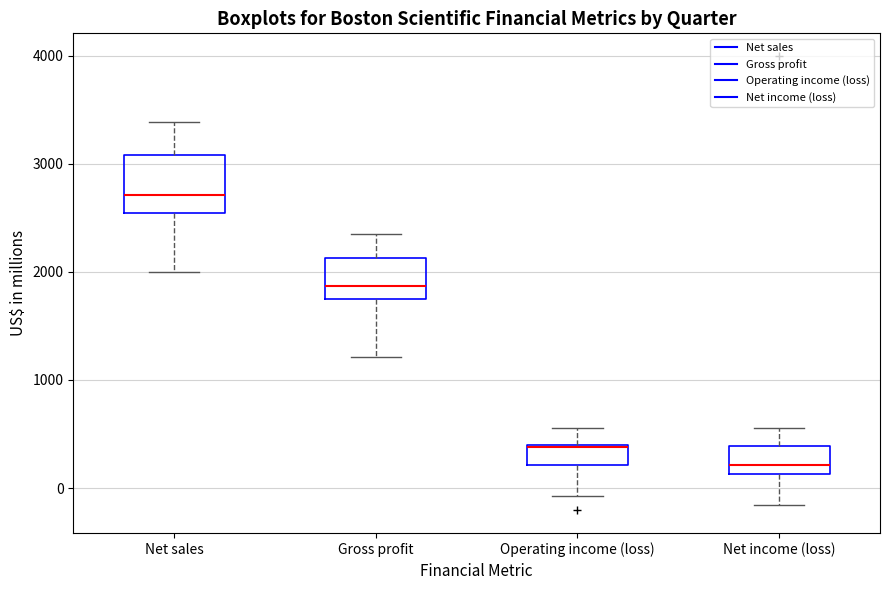

Reading left to right, read every box against the y-axis: the position of its median line, the range the box covers, and the ends of its whiskers. The values are not printed on the chart, so give them approximately, as read against the axis.

Net sales: median 2700, box 2500 to 3100, whiskers 2000 to 3400
Gross profit: median 1900, box 1800 to 2100, whiskers 1200 to 2300
Operating income (loss): median 400, box 200 to 400, whiskers -100 to 600
Net income (loss): median 200, box 100 to 400, whiskers -200 to 600